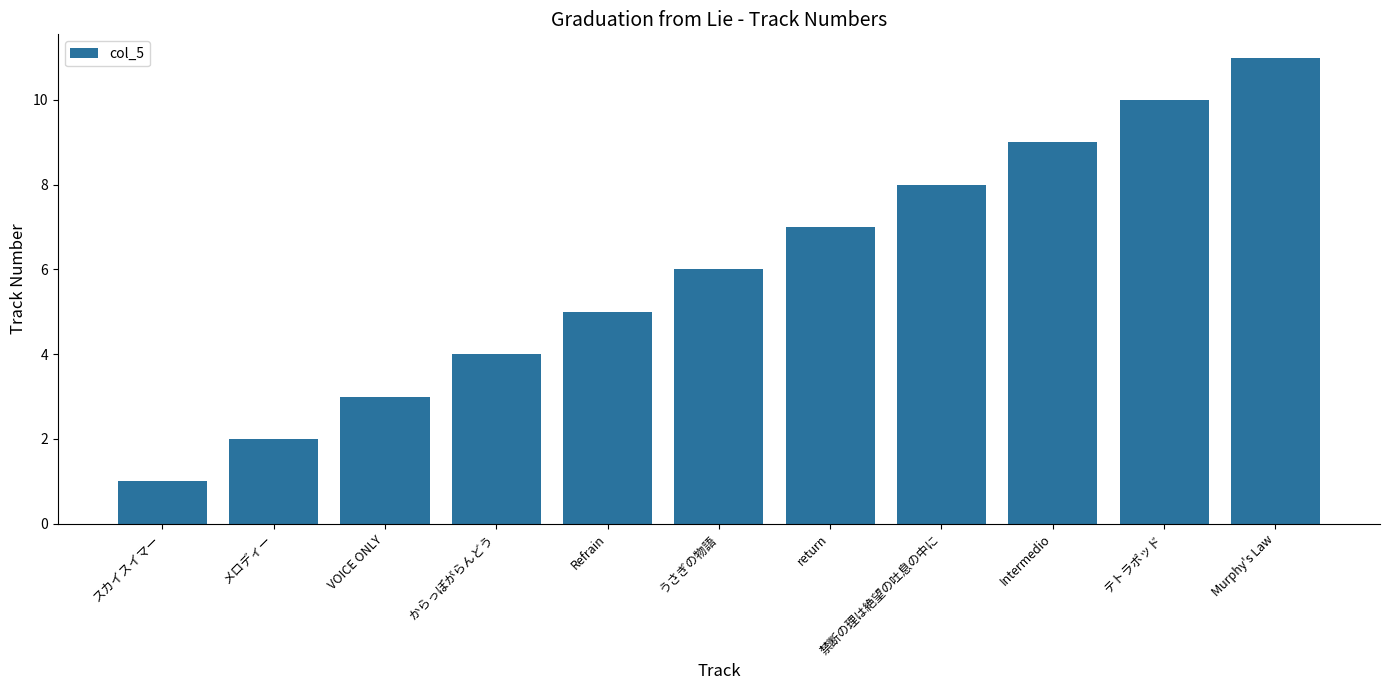

Which label corresponds to the largest value in the chart?

Murphy's Law